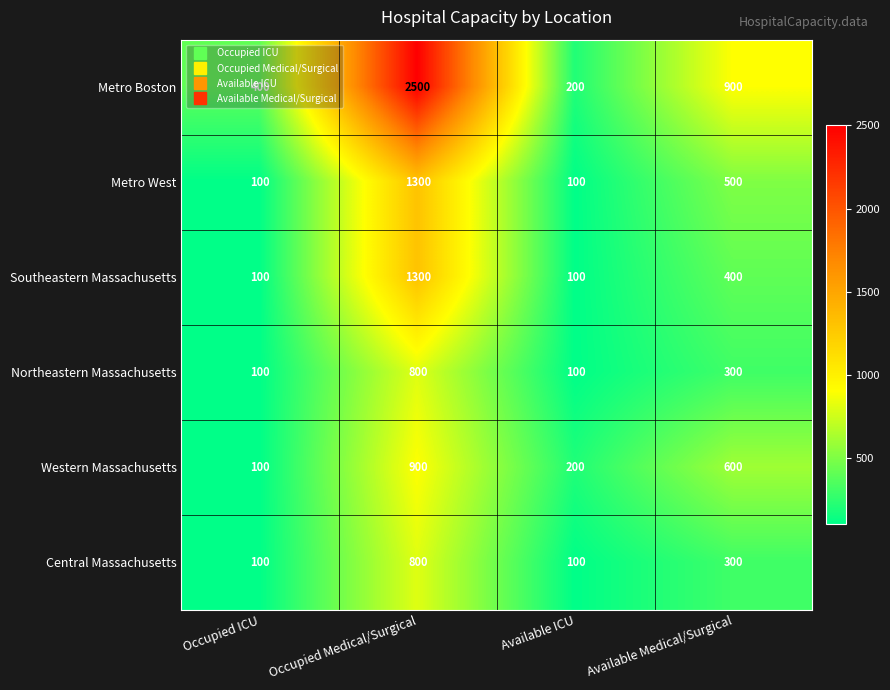

Count the number of data series in this chart.

6